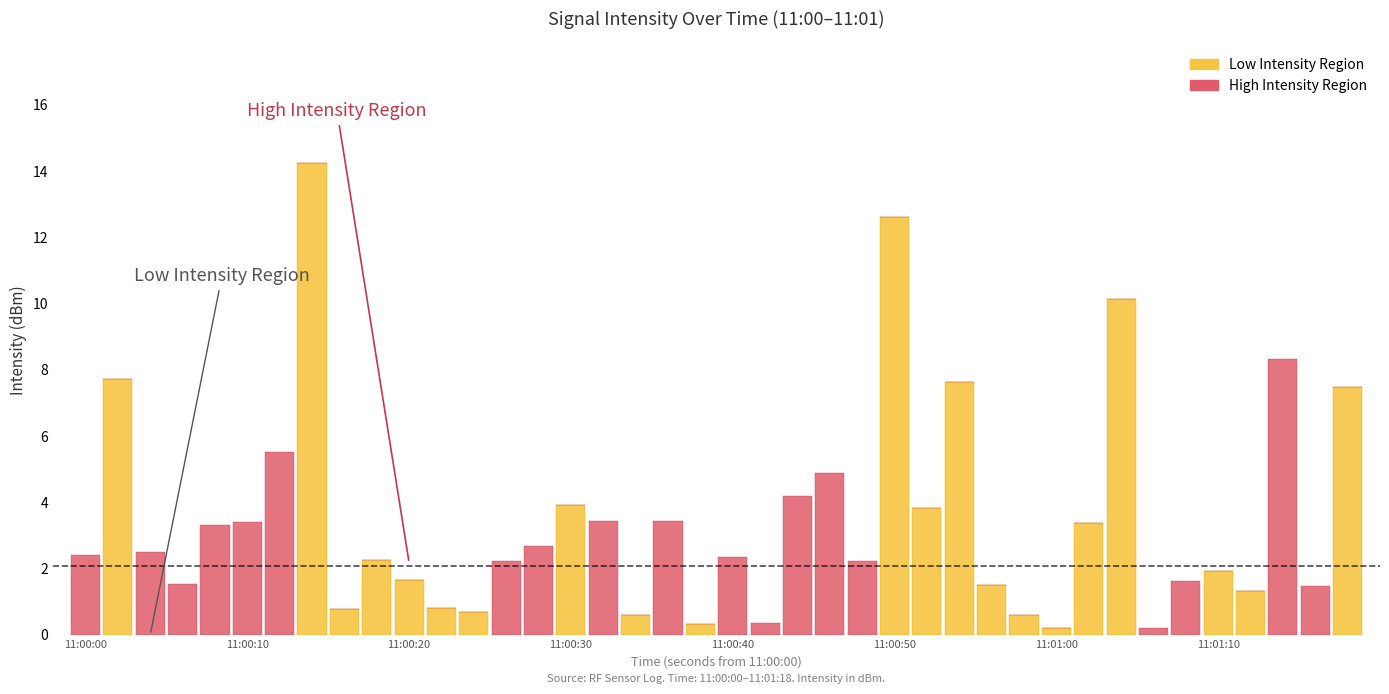

What is the sum of all Low Intensity Region values?

83.7